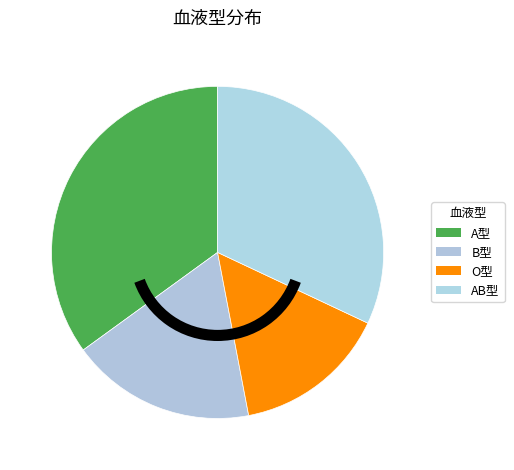

How many slices are in this pie chart?

4